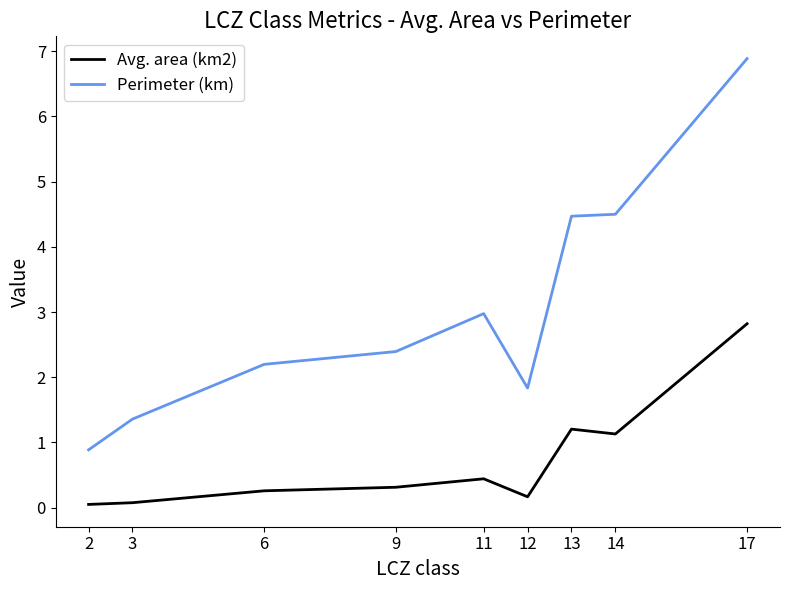

Does the chart have visible grid lines?

No